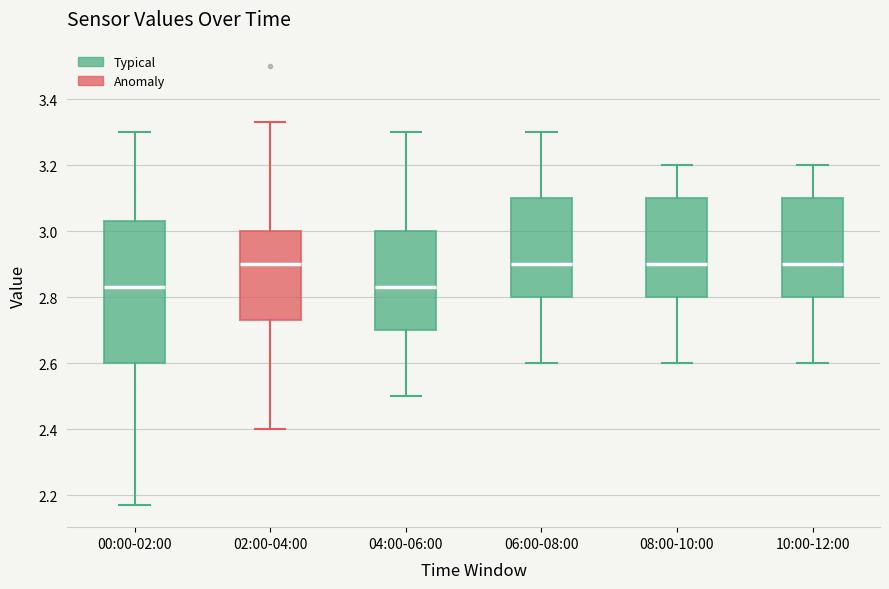

Reading left to right, read every box against the y-axis: the position of its median line, the range the box covers, and the ends of its whiskers. The values are not printed on the chart, so give them approximately, as read against the axis.

00:00-02:00: median 2.84, box 2.60 to 3.04, whiskers 2.18 to 3.30
02:00-04:00: median 2.90, box 2.74 to 3.00, whiskers 2.40 to 3.34
04:00-06:00: median 2.84, box 2.70 to 3.00, whiskers 2.50 to 3.30
06:00-08:00: median 2.90, box 2.80 to 3.10, whiskers 2.60 to 3.30
08:00-10:00: median 2.90, box 2.80 to 3.10, whiskers 2.60 to 3.20
10:00-12:00: median 2.90, box 2.80 to 3.10, whiskers 2.60 to 3.20